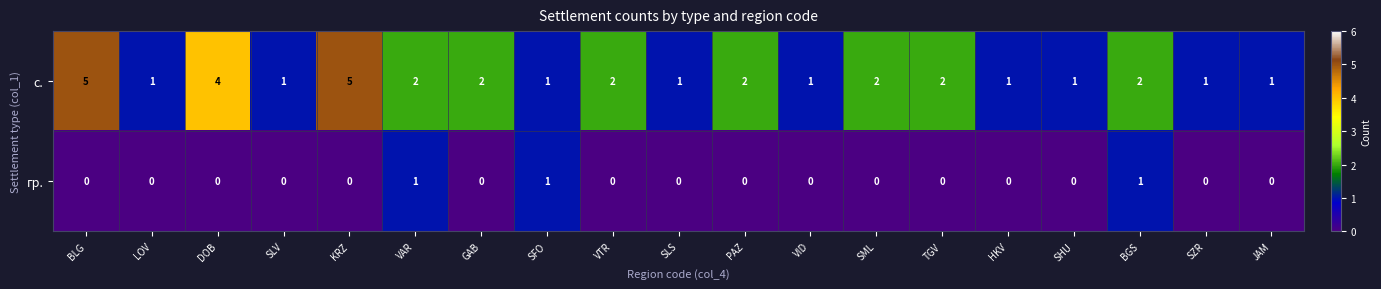

Which series has the largest range (max minus min)?

с.